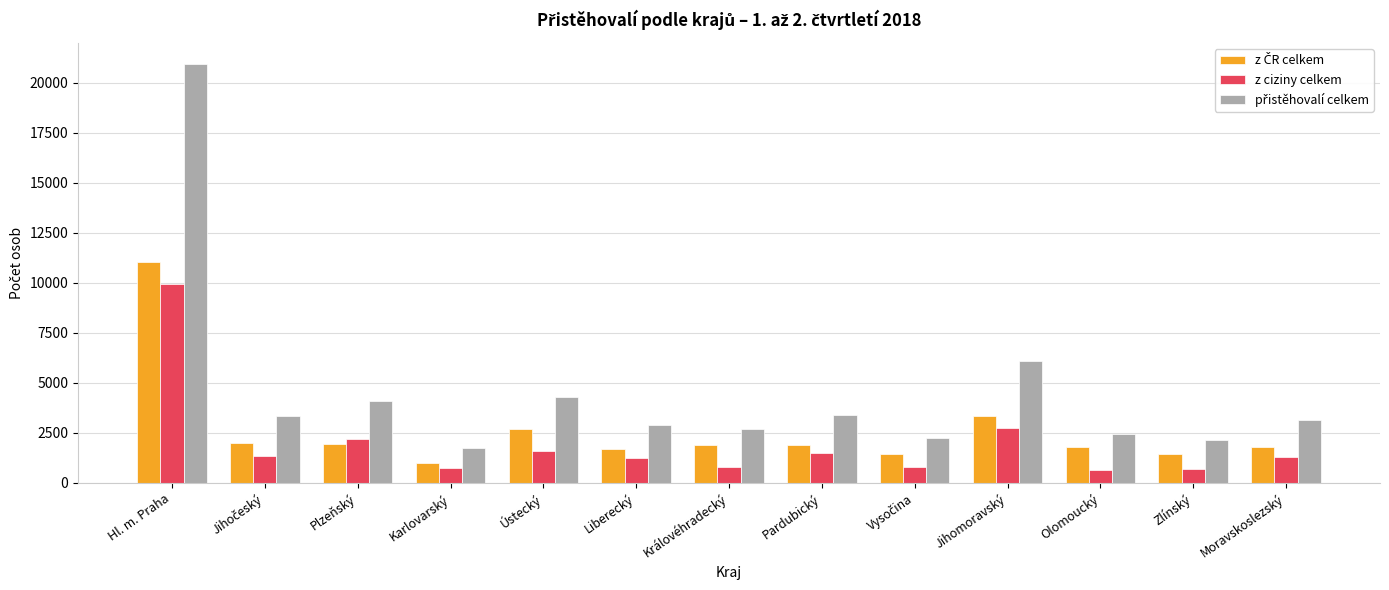

At which category is the sum across all series the highest?

Hl. m. Praha